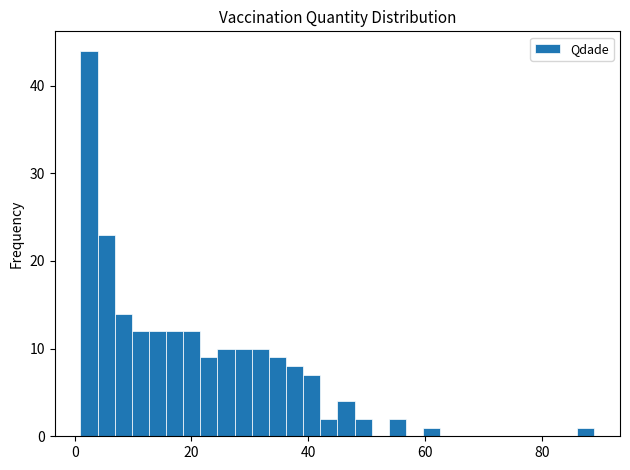

Around what value on the x-axis is the tallest bar? Give the approximate position of its centre, as read against the axis.

2